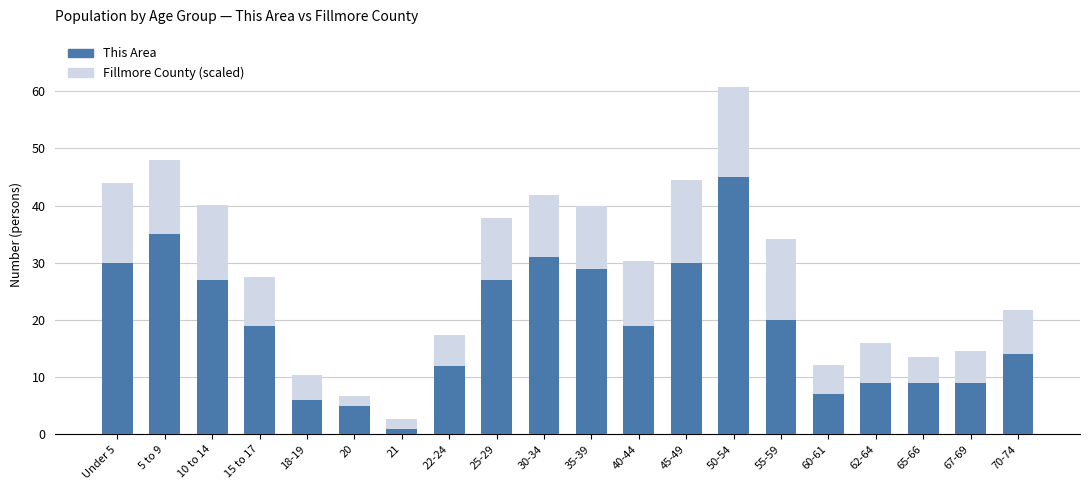

What is the total value across all series at 20?

6.7